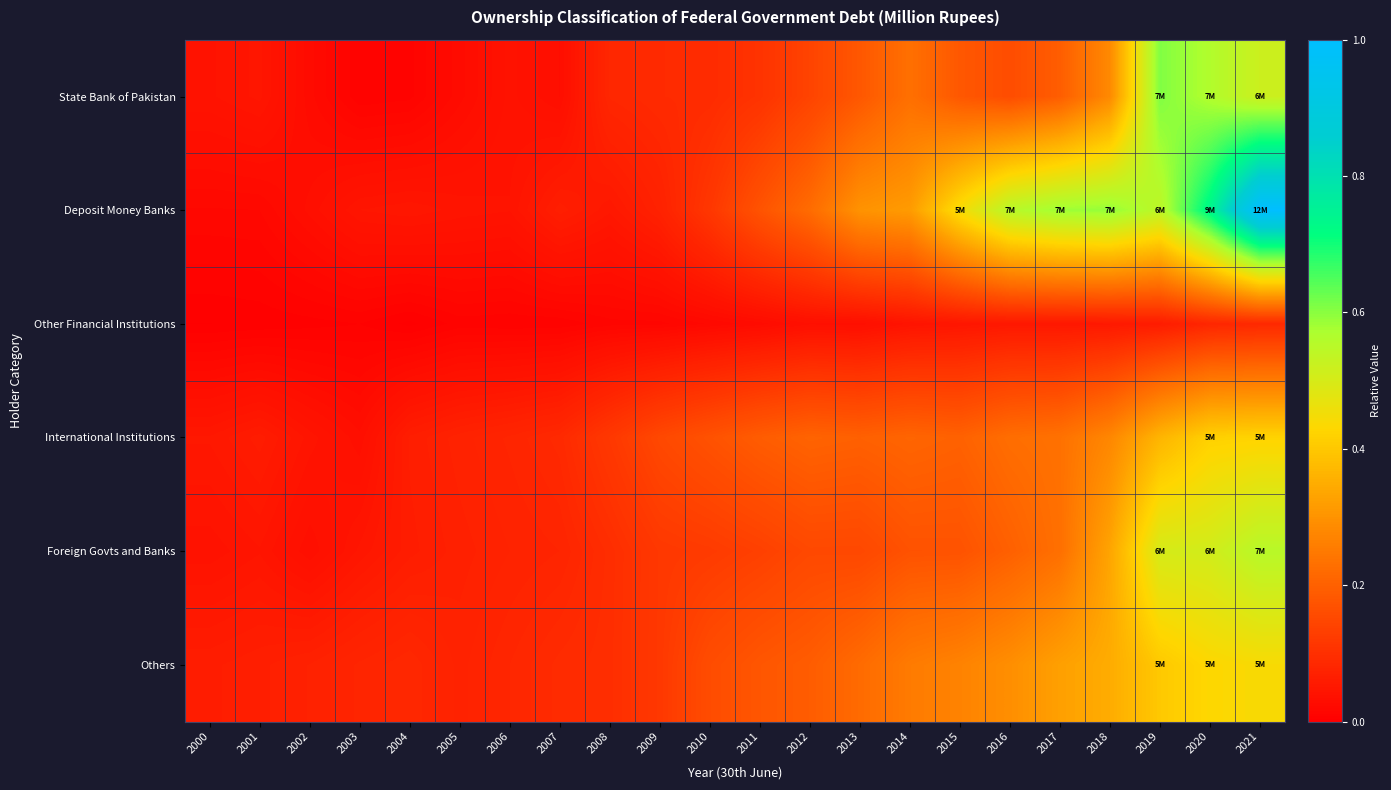

At how many categories does at least one series exceed 0?

22